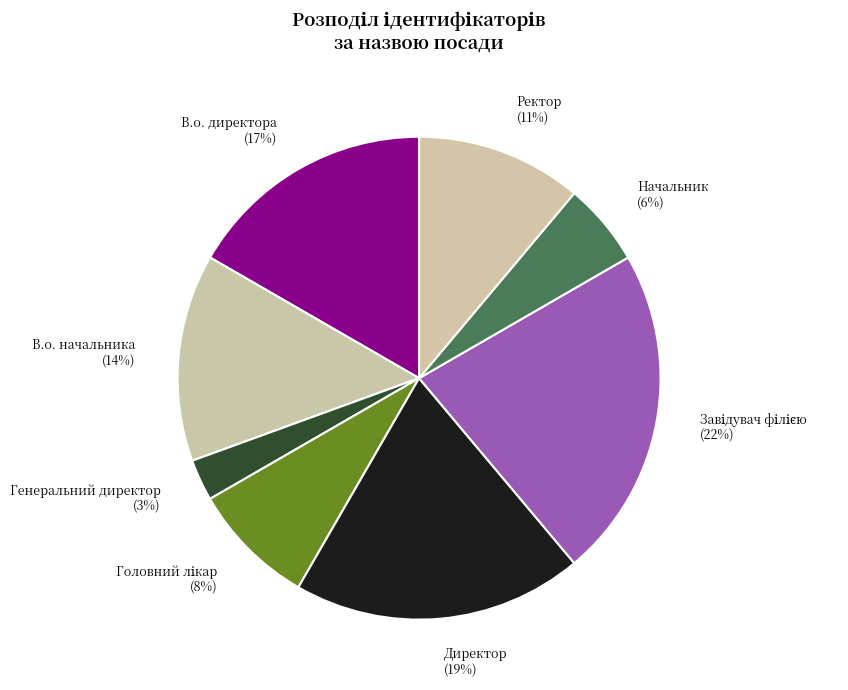

Between Ректор and Начальник, which is larger?

Ректор